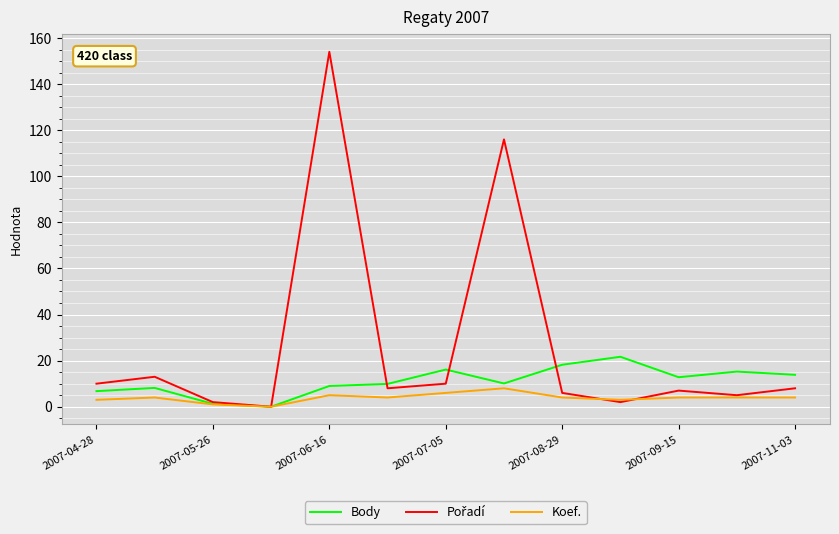

What is the highest value of the Body series?

21.7